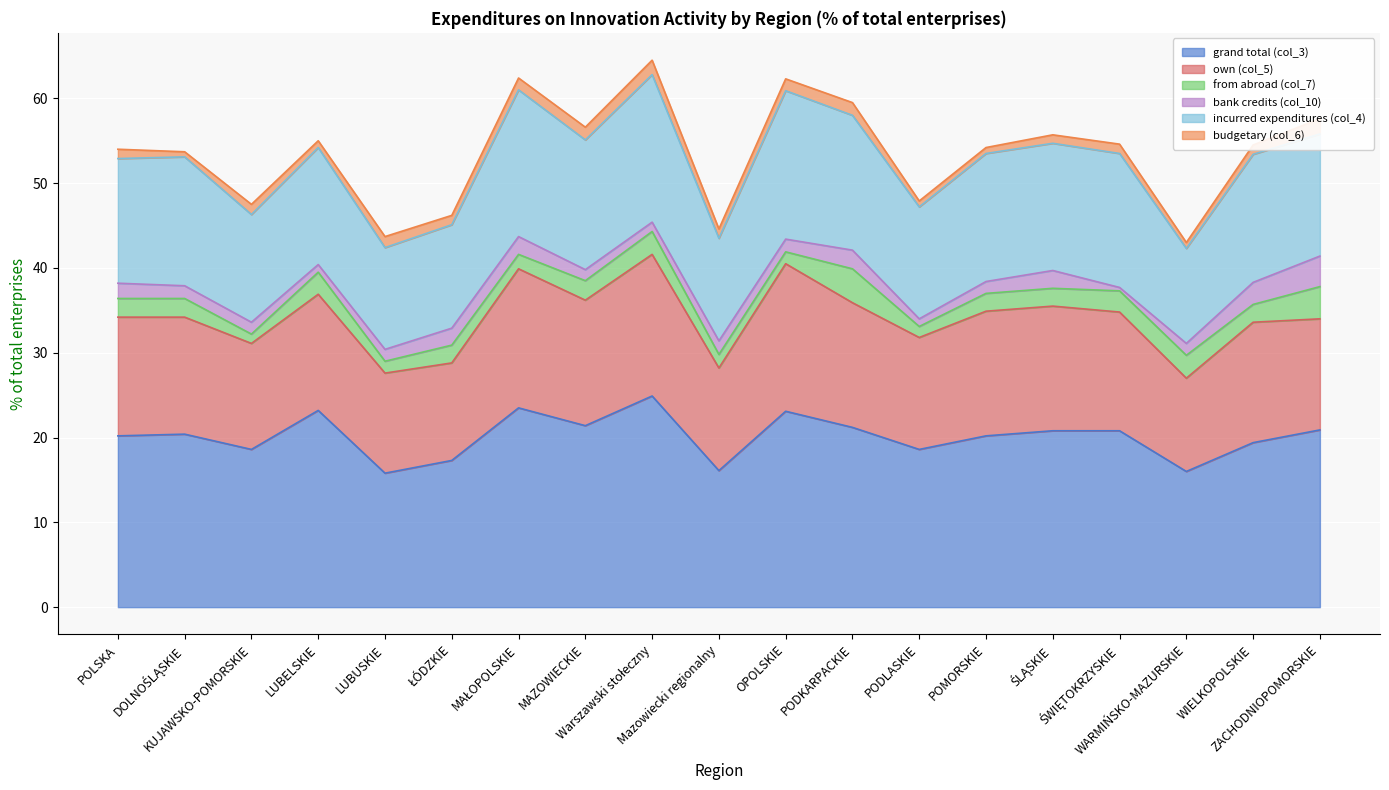

Which series changed the most between PODKARPACKIE and ŚWIĘTOKRZYSKIE?

bank credits (col_10)